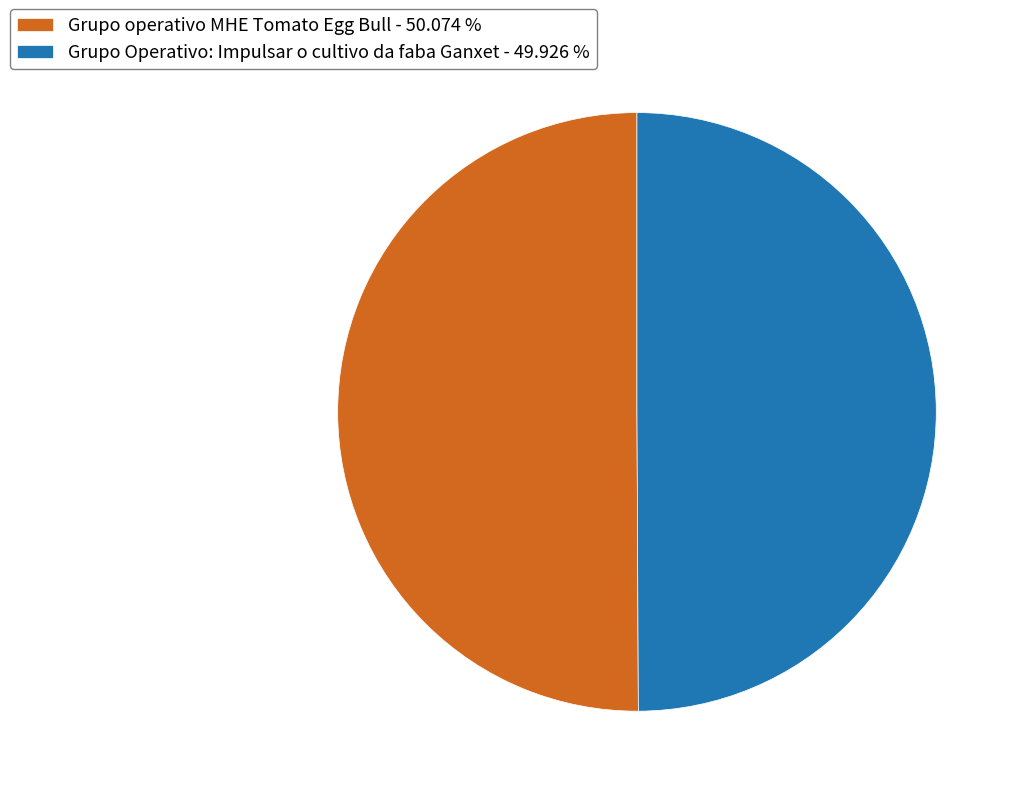

Combined, do Grupo Operativo: Impulsar o cultivo da faba Ganxet - 49.926 % and Grupo operativo MHE Tomato Egg Bull - 50.074 % account for over 50%?

Yes